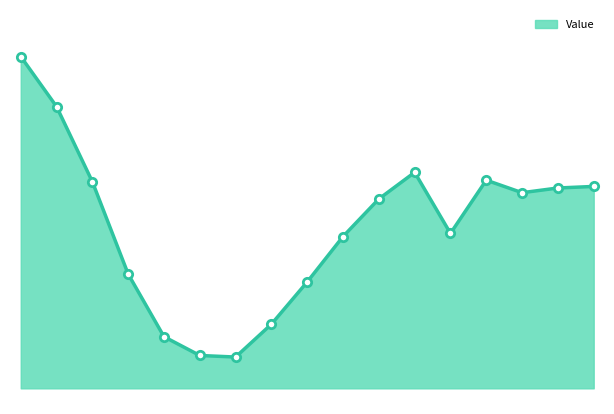

What is the difference between the maximum and minimum values?

19.2